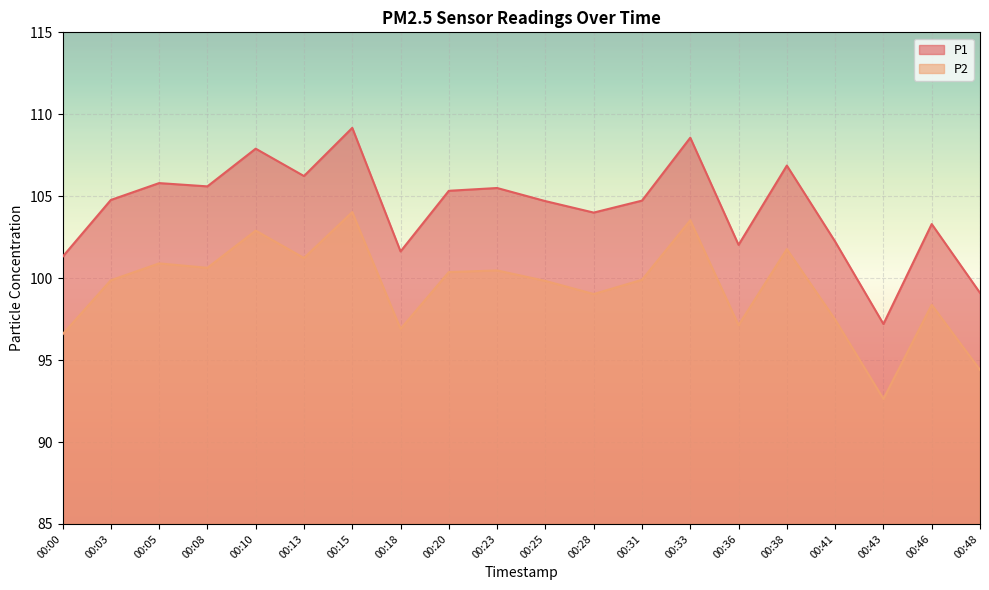

How many distinct data groups are displayed?

2